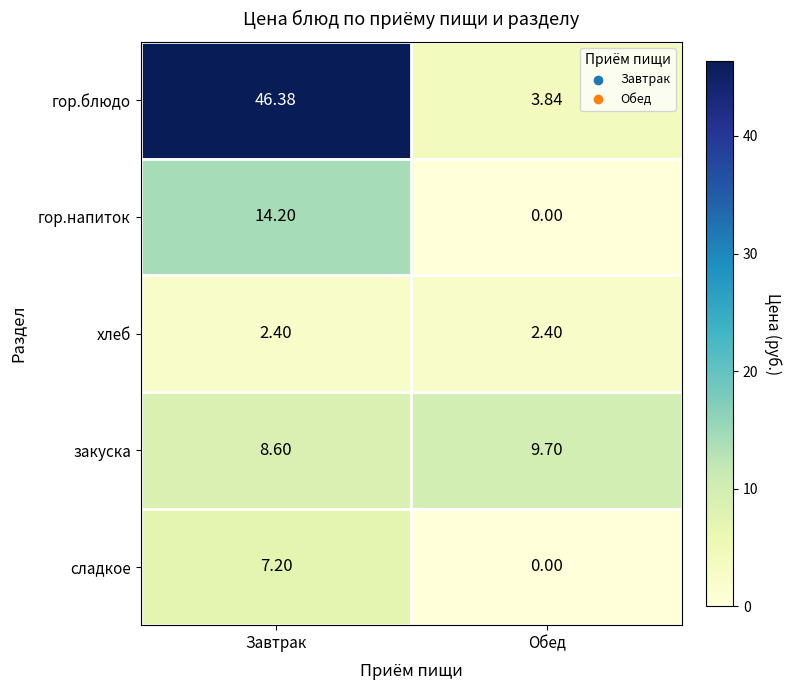

Which series has the widest spread of values?

гор.блюдо